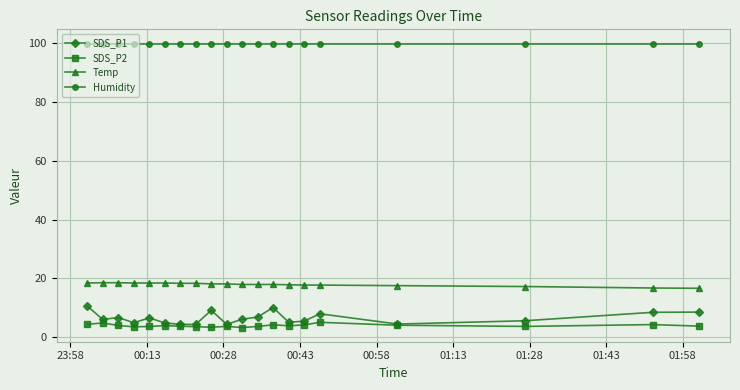

List the series in order of their peak value, lowest first.

SDS_P2, SDS_P1, Temp, Humidity